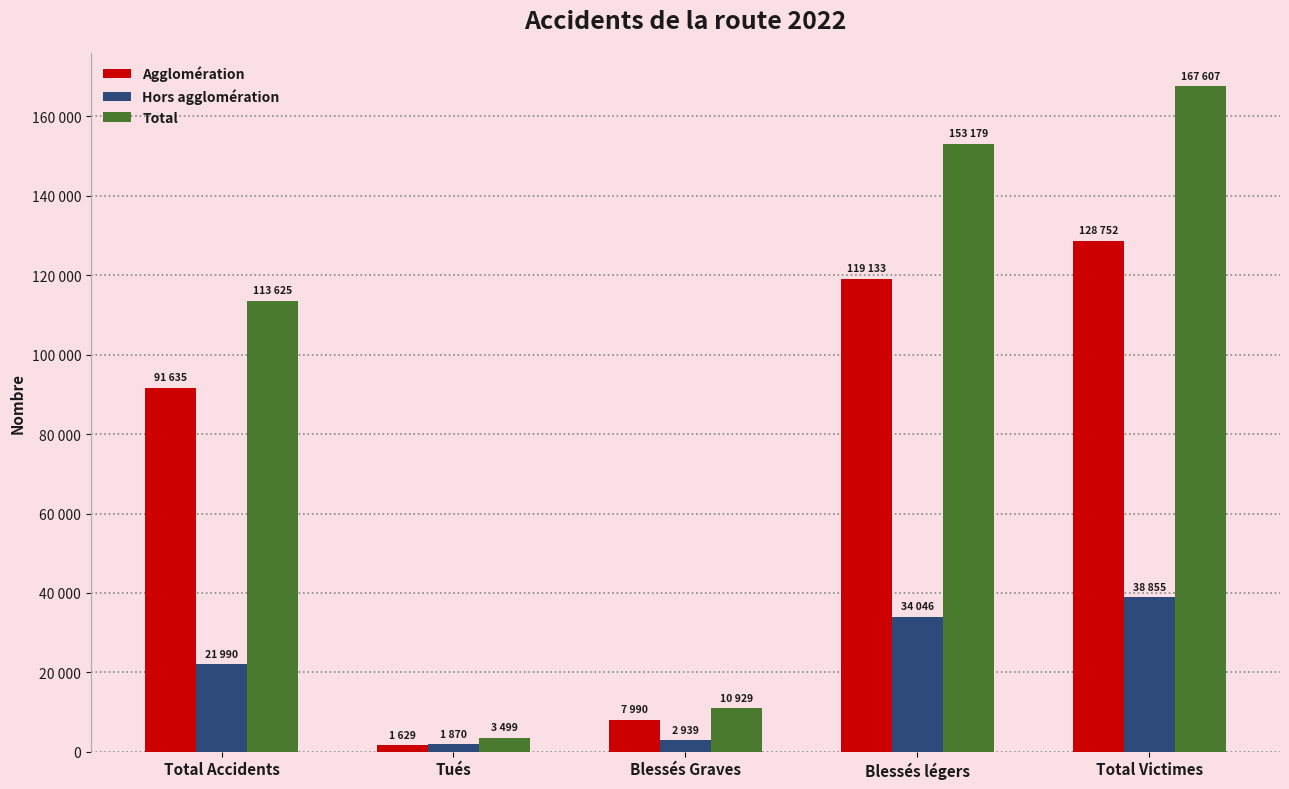

What is the maximum value for Agglomération?

128752